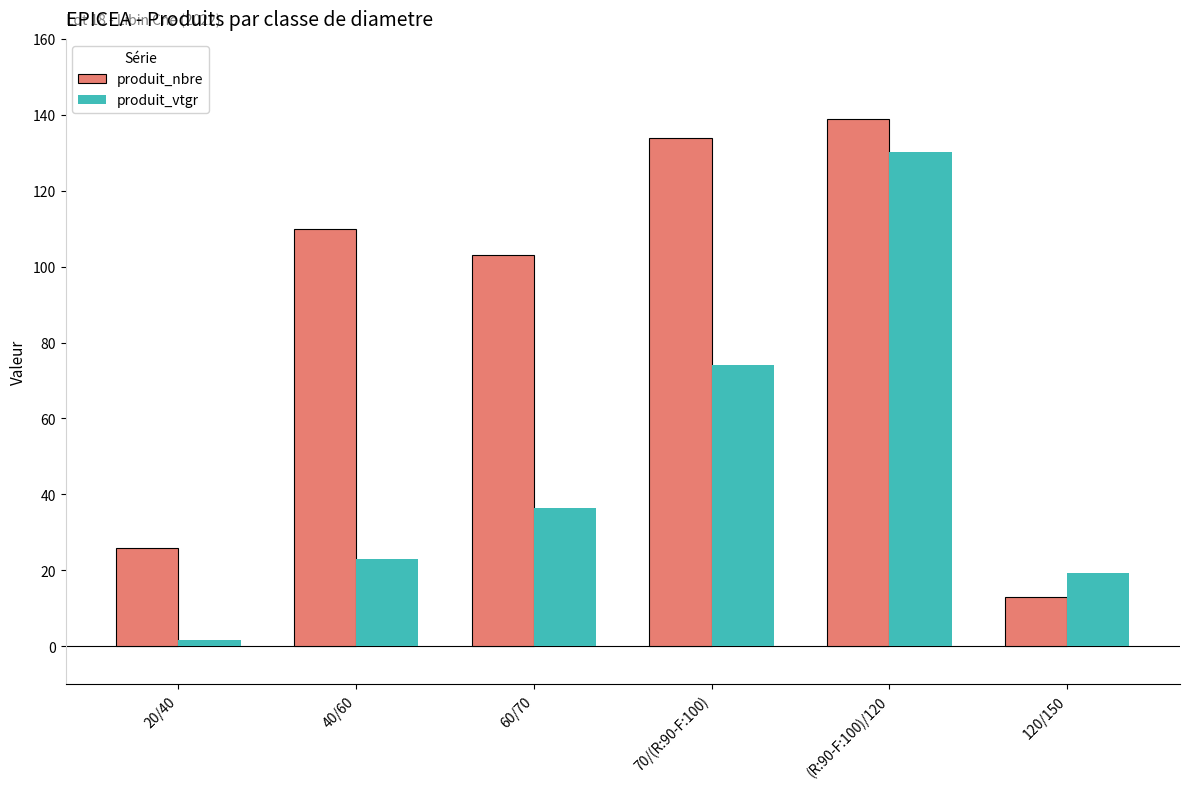

Reading left to right, transcribe all the data shown in this chart.

produit_nbre: 20/40=26.0	40/60=110.0	60/70=103.0	70/(R:90-F:100)=134.0	(R:90-F:100)/120=139.0	120/150=13.0
produit_vtgr: 20/40=1.6	40/60=23.1	60/70=36.4	70/(R:90-F:100)=74.1	(R:90-F:100)/120=130.3	120/150=19.3